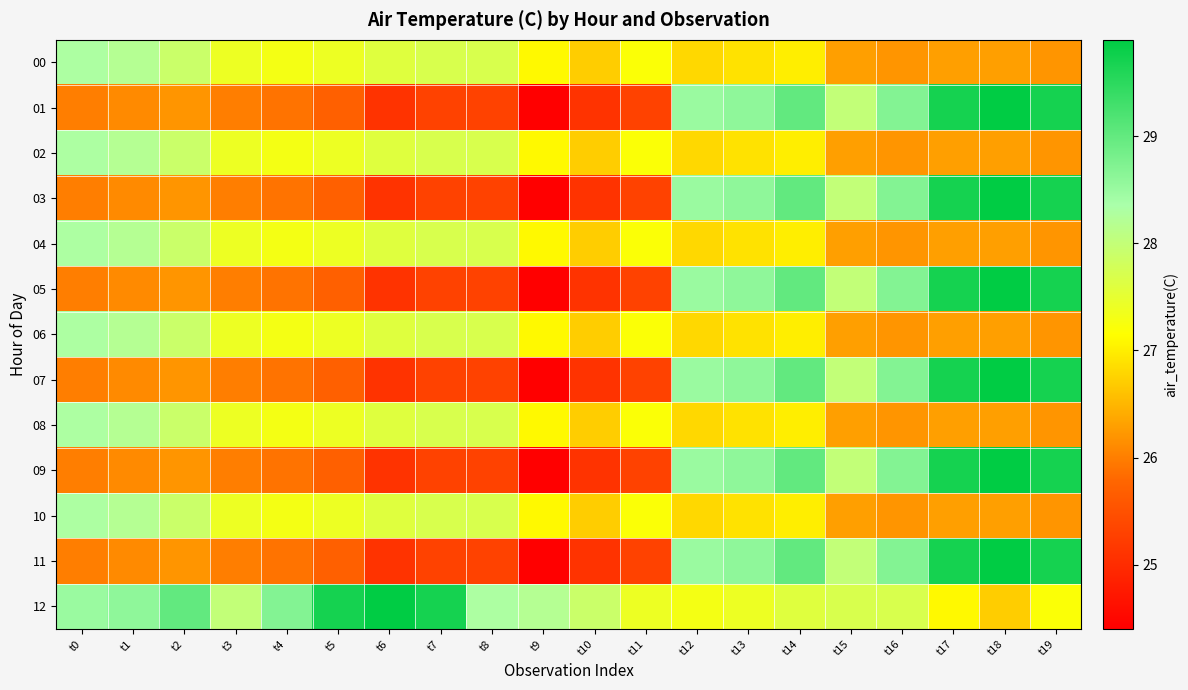

Which series has the widest spread of values?

01